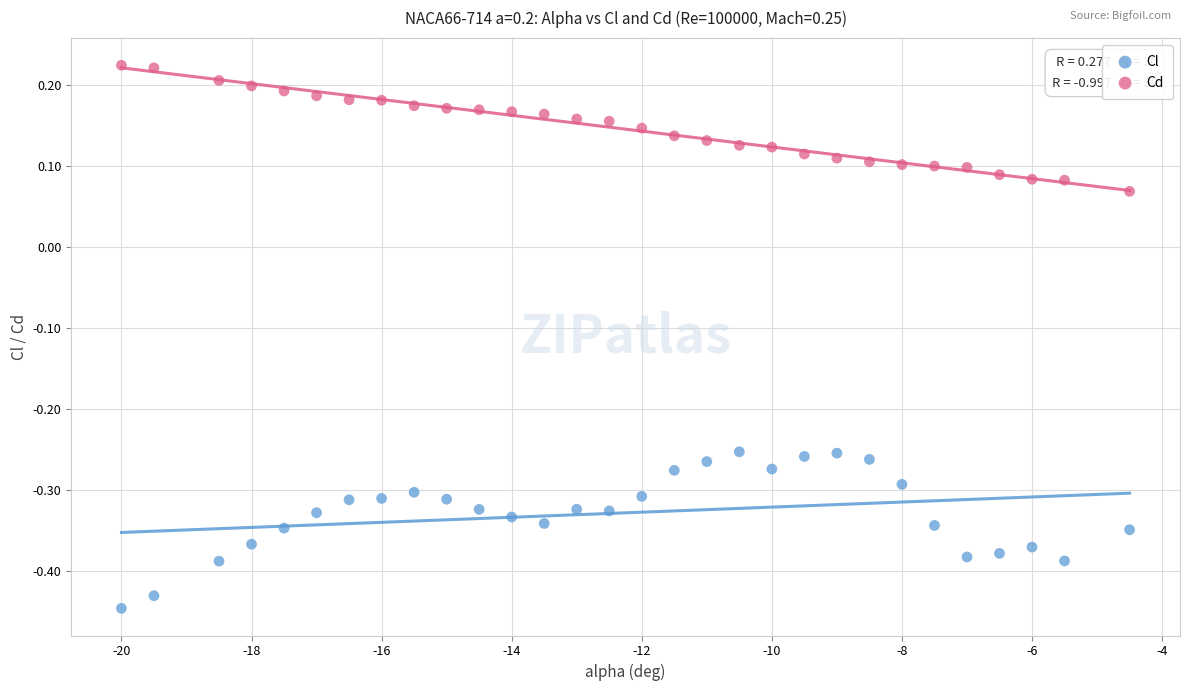

Across all data points, what is the range of Y values (max minus min)?

0.7